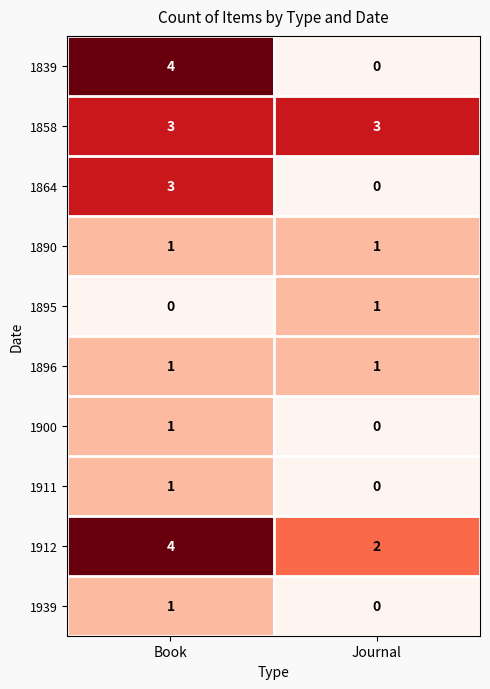

What is the sum of the 1858 values at Journal and Book?

6